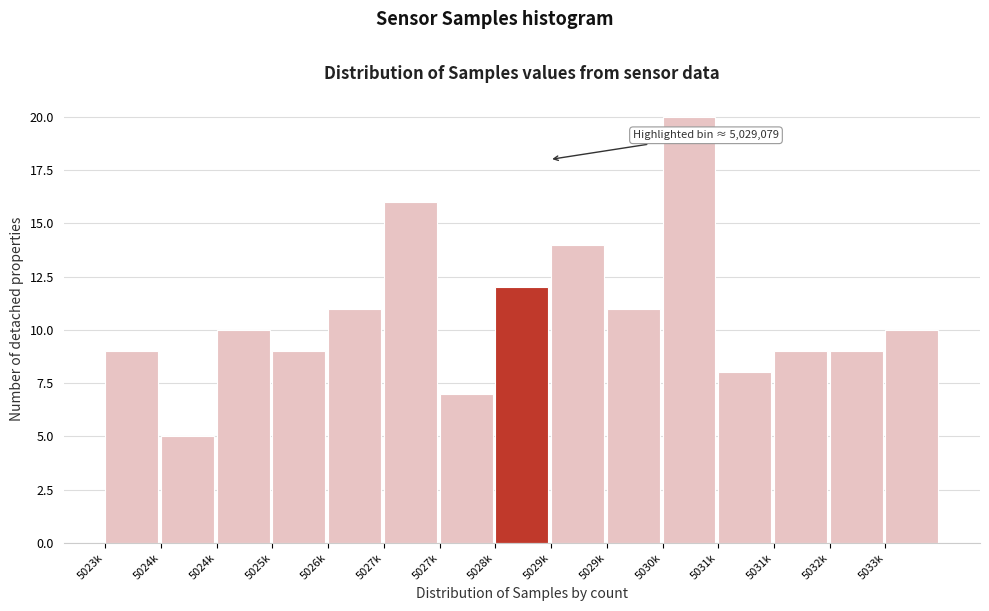

How many bars are there in total?

15